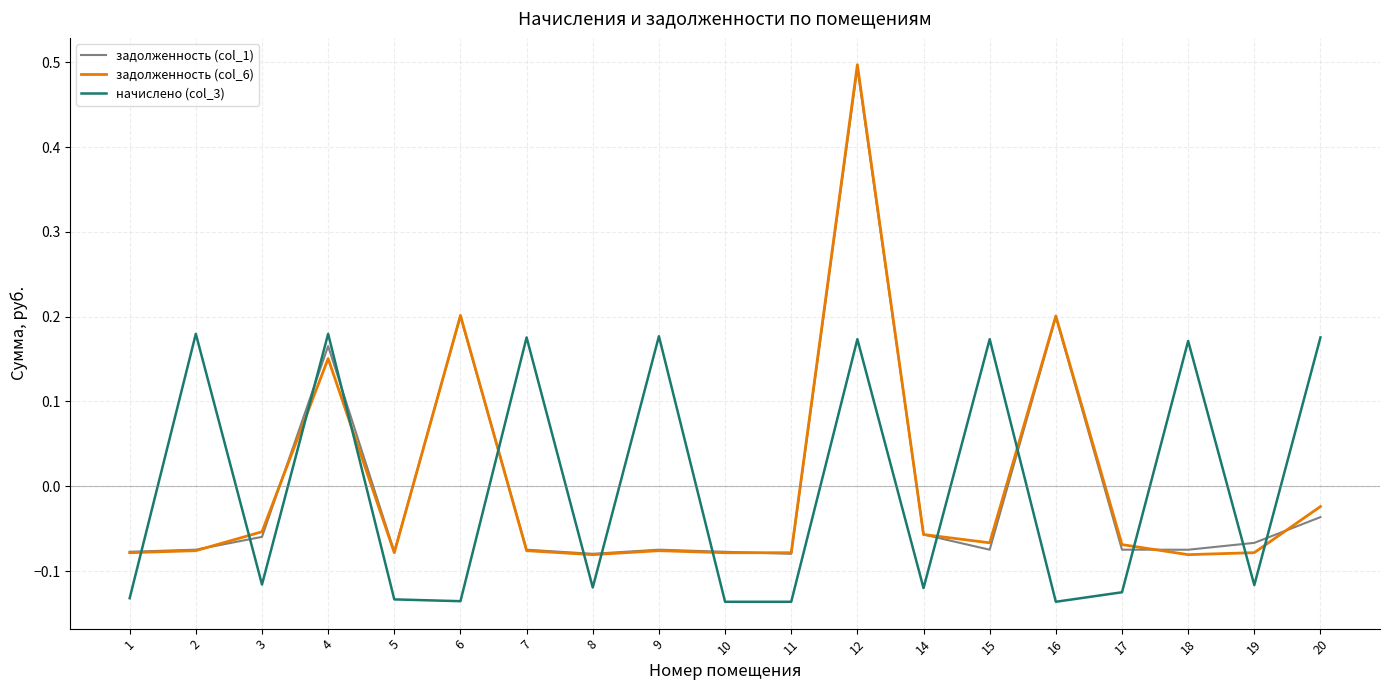

At how many categories does at least one series exceed 0?

10